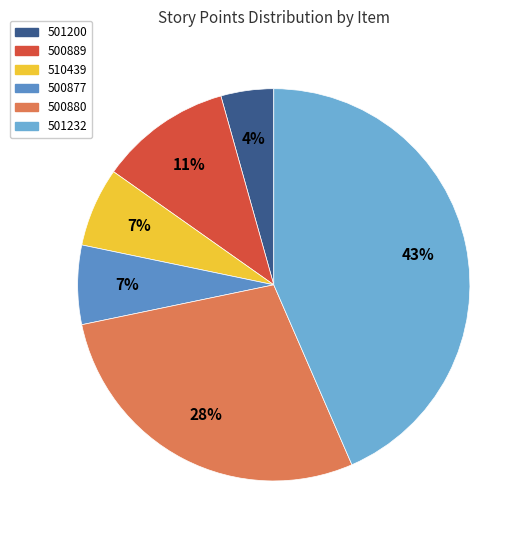

Is it true that 500889 is 11% of the pie?

True